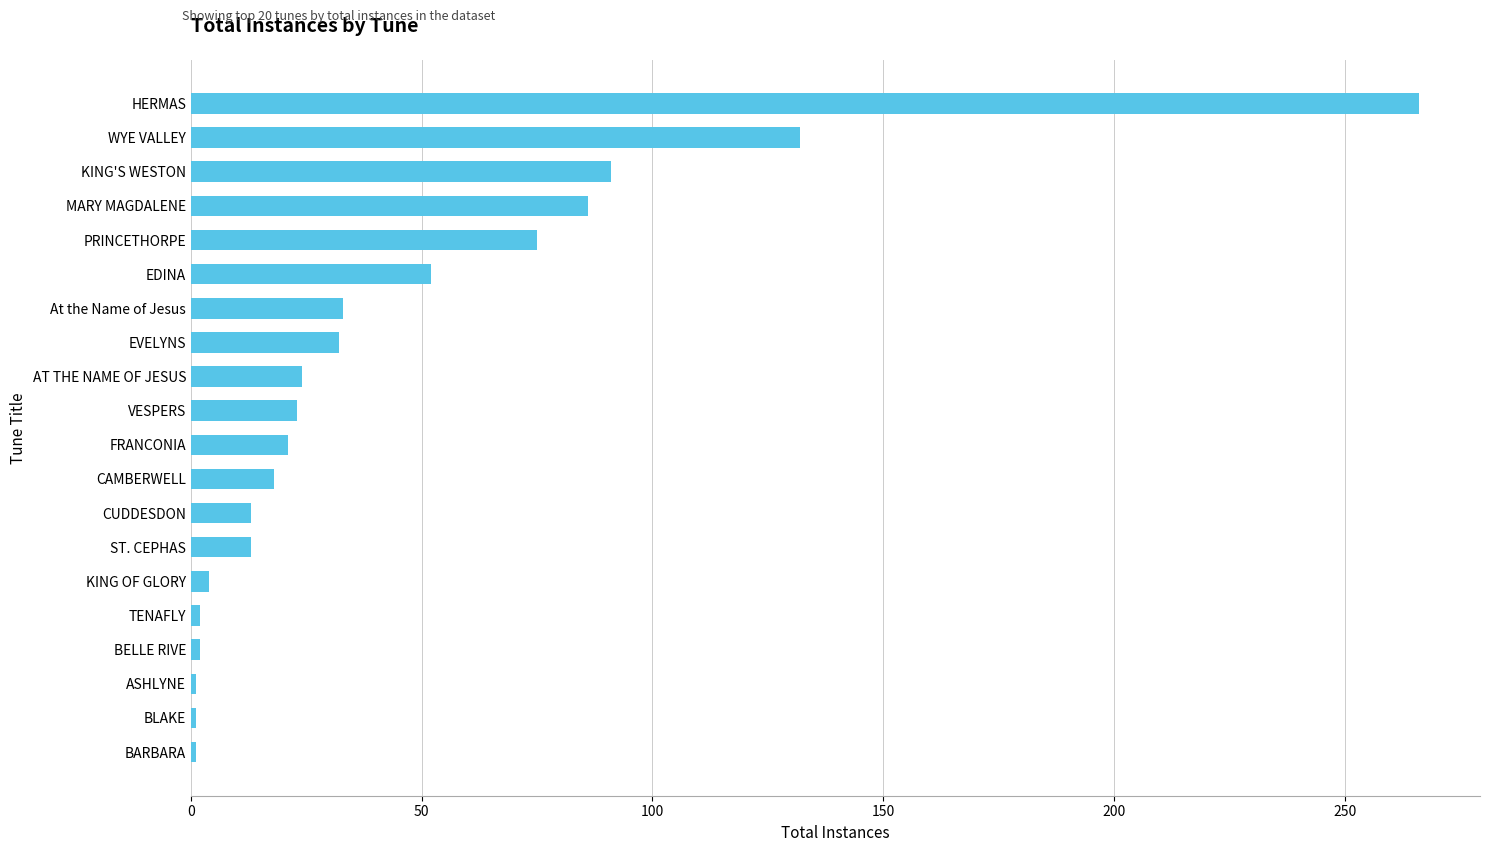

What is the label of the 12th bar from the top?

CAMBERWELL